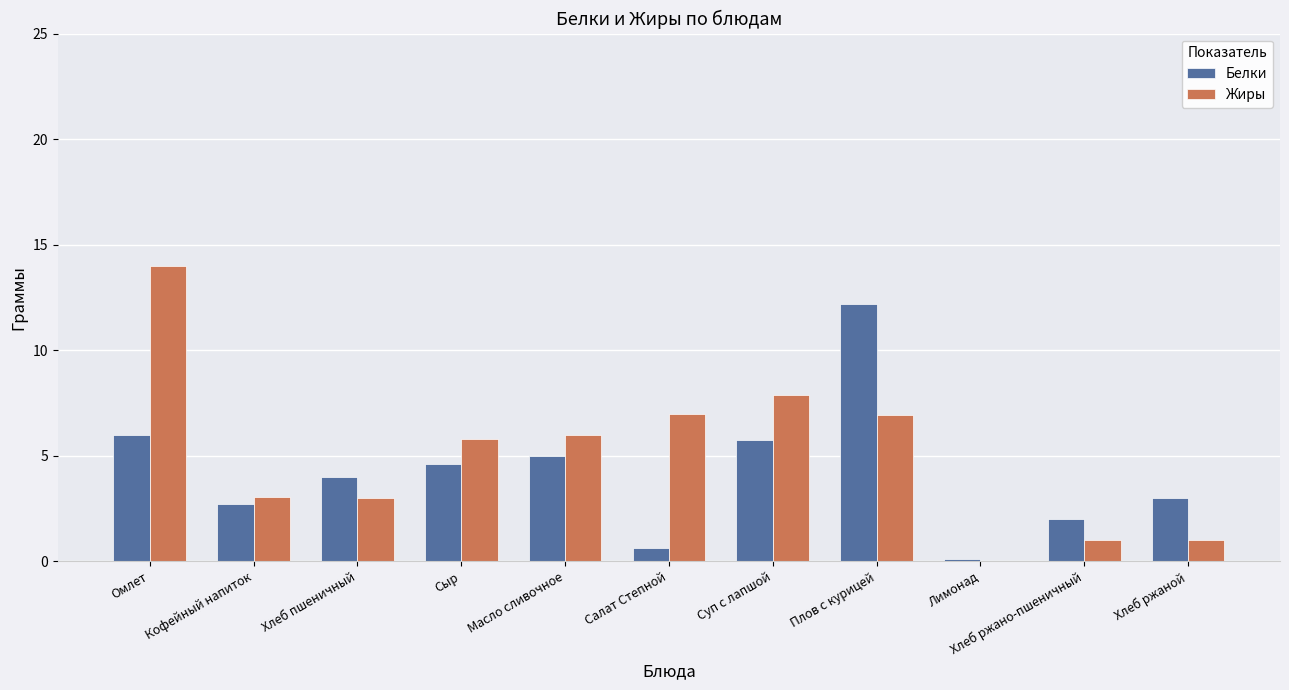

How many positive values does the Жиры series have?

10